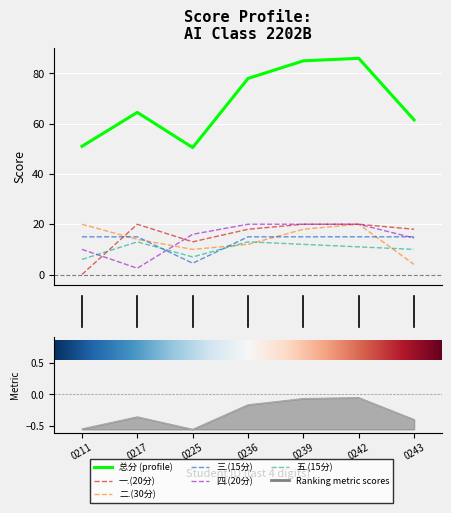

Which series has the largest total across all categories?

总分